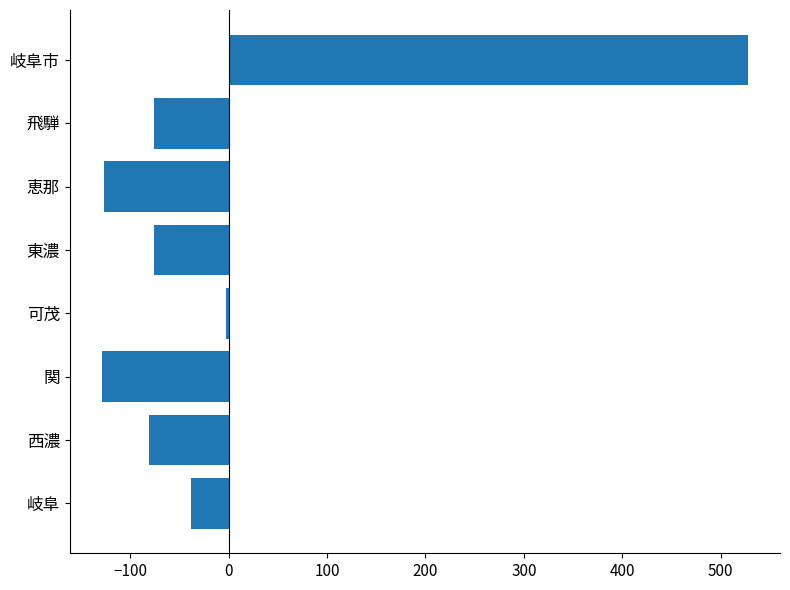

What is the greatest value displayed?

527.4